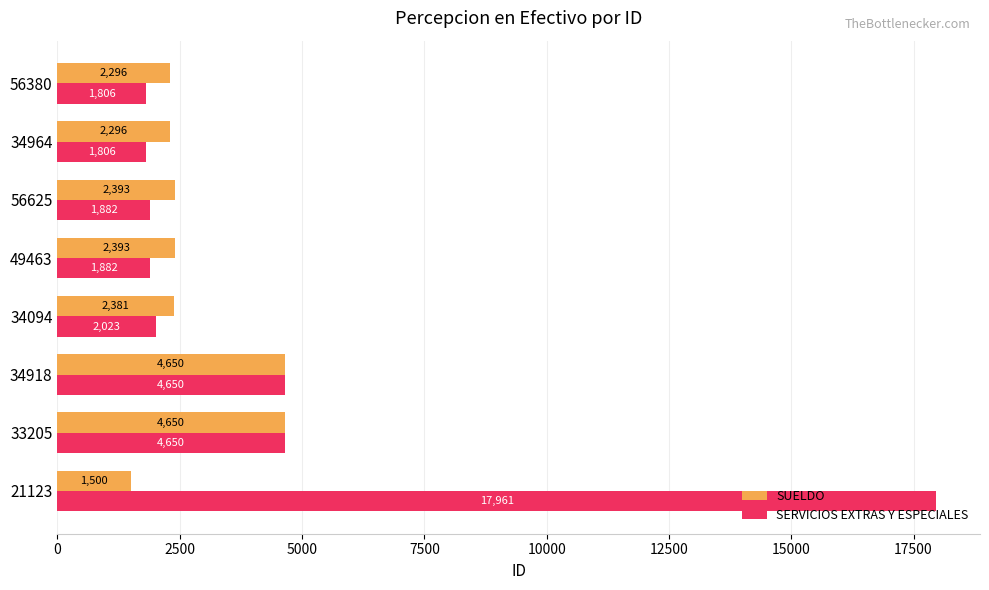

Rank the series by their maximum value, from highest to lowest.

SERVICIOS EXTRAS Y ESPECIALES, SUELDO